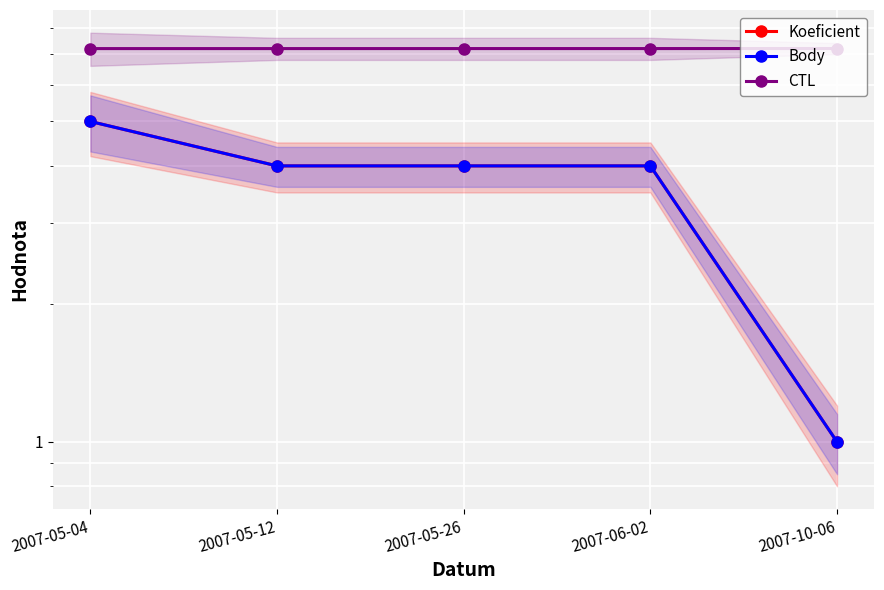

What is the label of the 4th point from the right?

2007-05-12